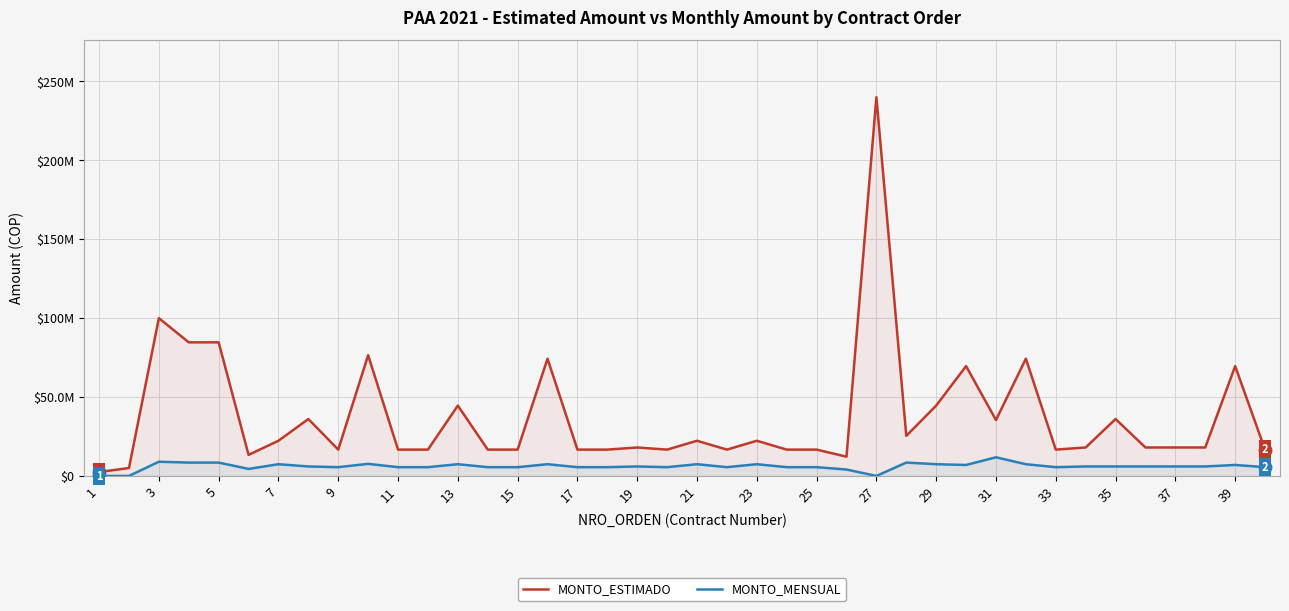

Which category has the lowest value across all series?

1